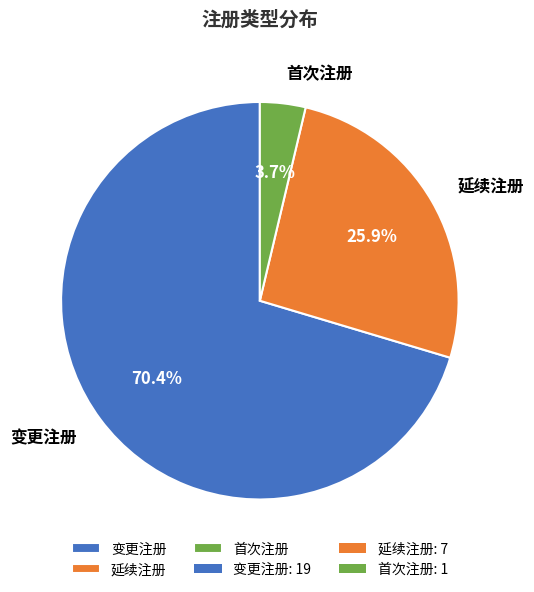

Which category has the biggest portion of the pie?

变更注册